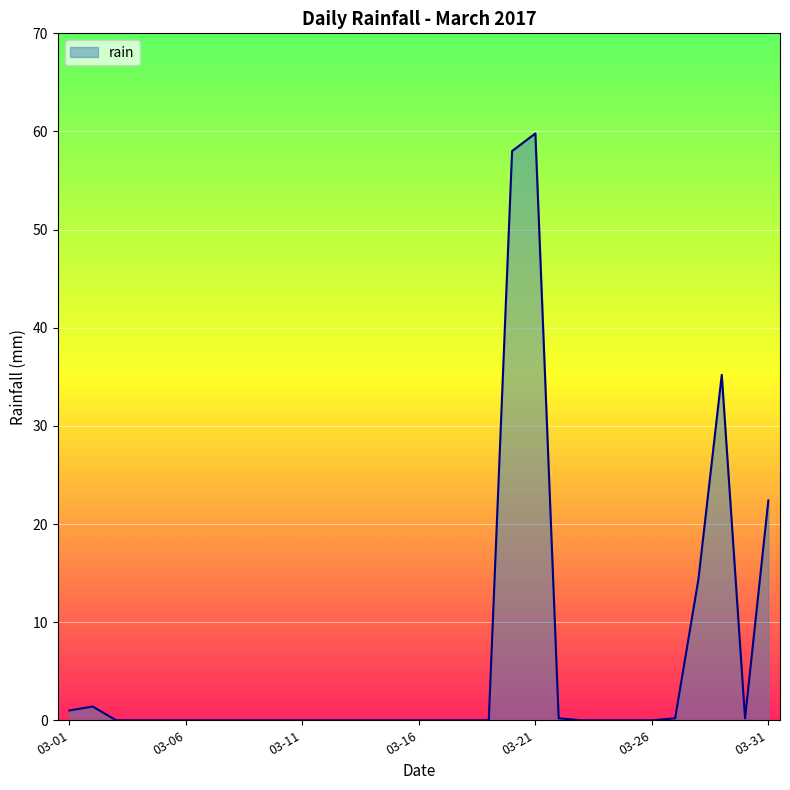

What is the maximum value shown in the chart?

59.8